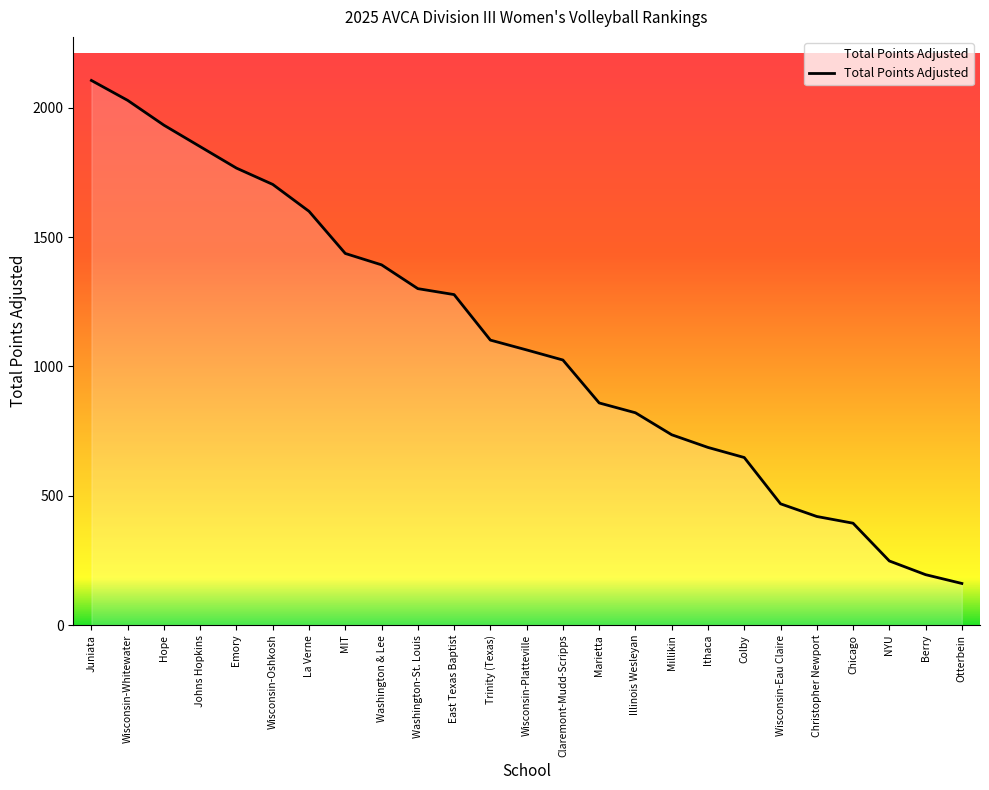

What position from the right is East Texas Baptist?

15